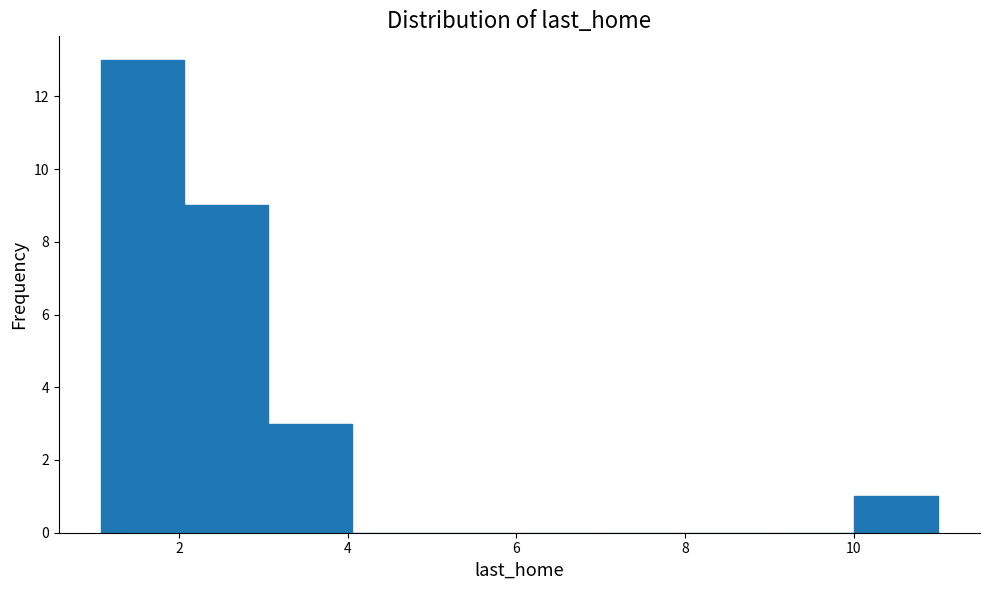

Reading left to right, list every bar in this chart as the range it spans on the x-axis followed by its height. Neither the bar edges nor the heights are printed on the chart, so give them approximately, as read against the axes.

1 to 2: 13
2 to 3: 9
3 to 4: 3
4 to 5: 0
5 to 6: 0
6 to 7: 0
7 to 8: 0
8 to 9: 0
9 to 10: 0
10 to 11: 1